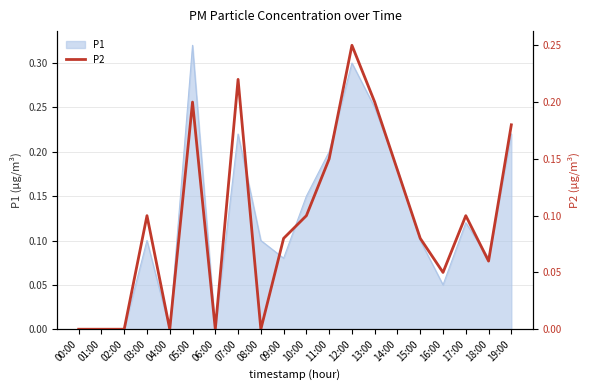

Which category has the highest value in the P1 series?

05:00